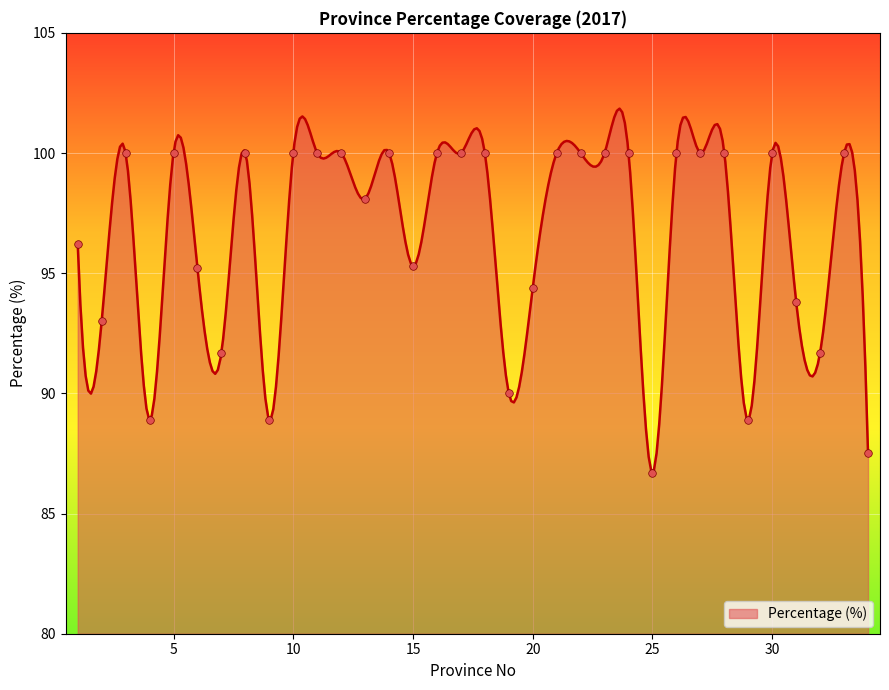

Approximately how many times larger is the value at 27 compared to 1?

1.0